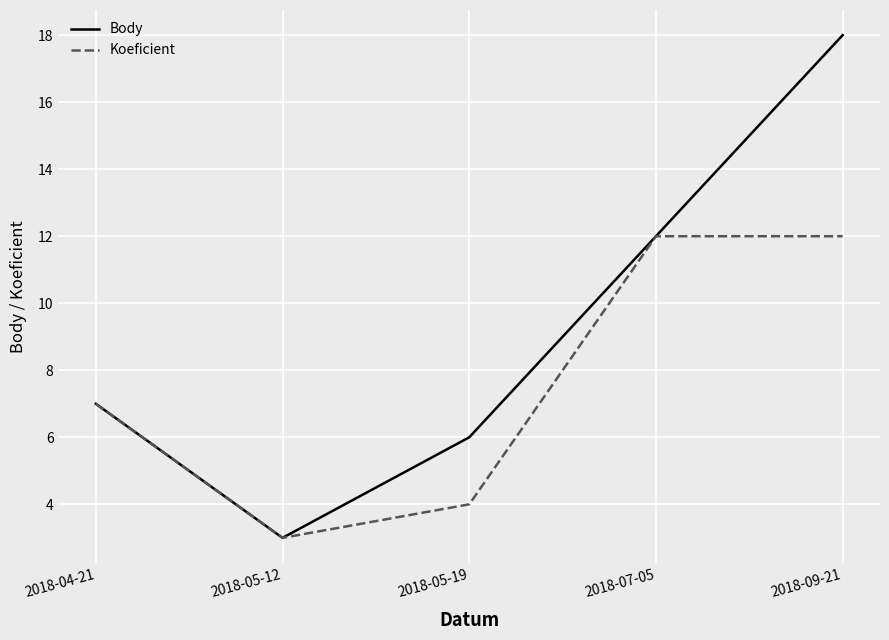

What is the average value of the Body series?

9